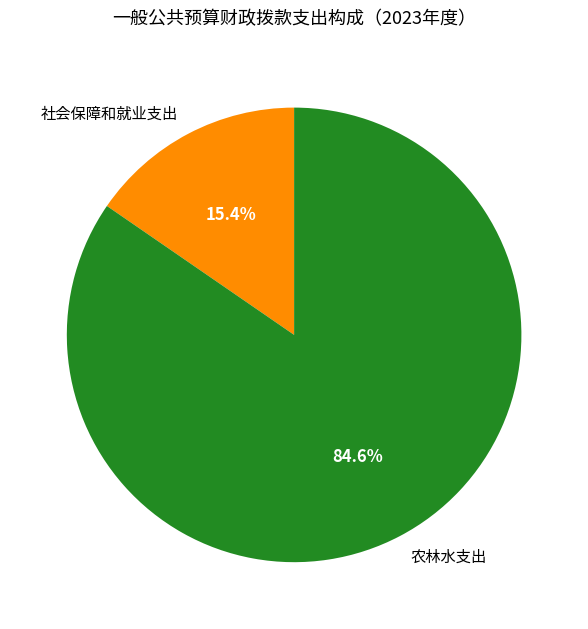

Do 农林水支出 and 社会保障和就业支出 together represent more than half of the pie?

Yes